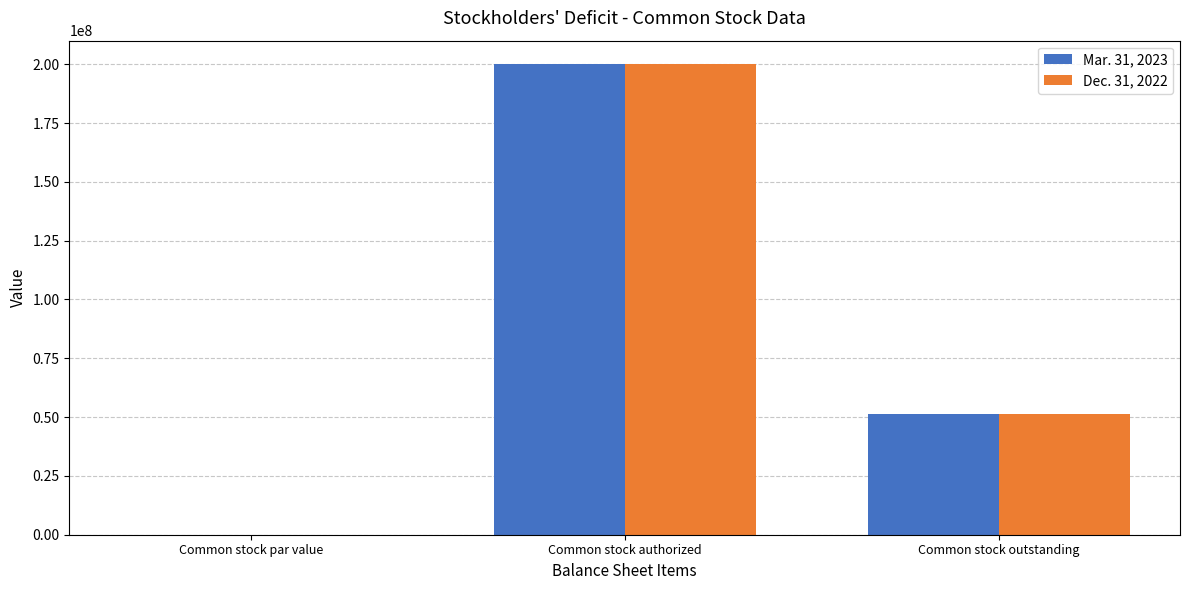

How many groups of bars are there?

3